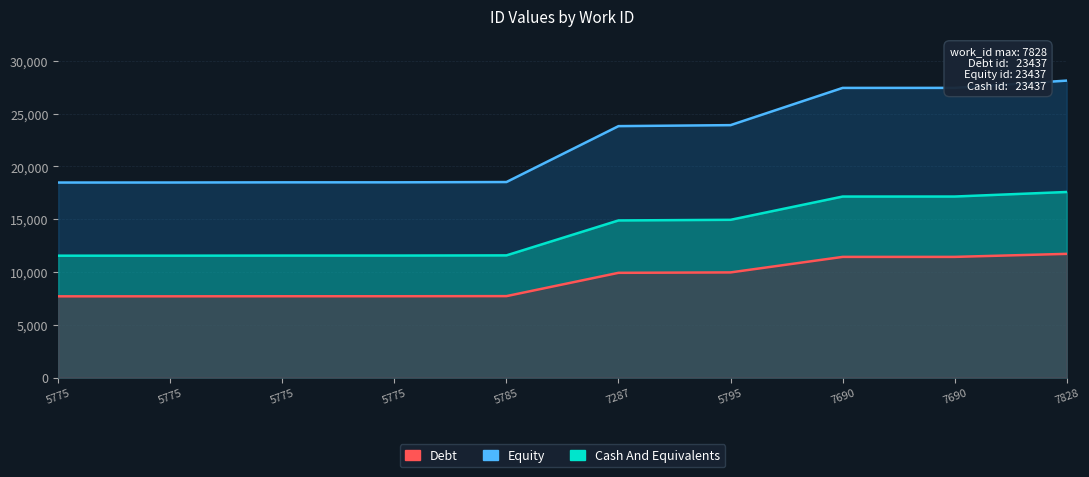

Is it true that Debt equals 7470.0 at 5785?

False